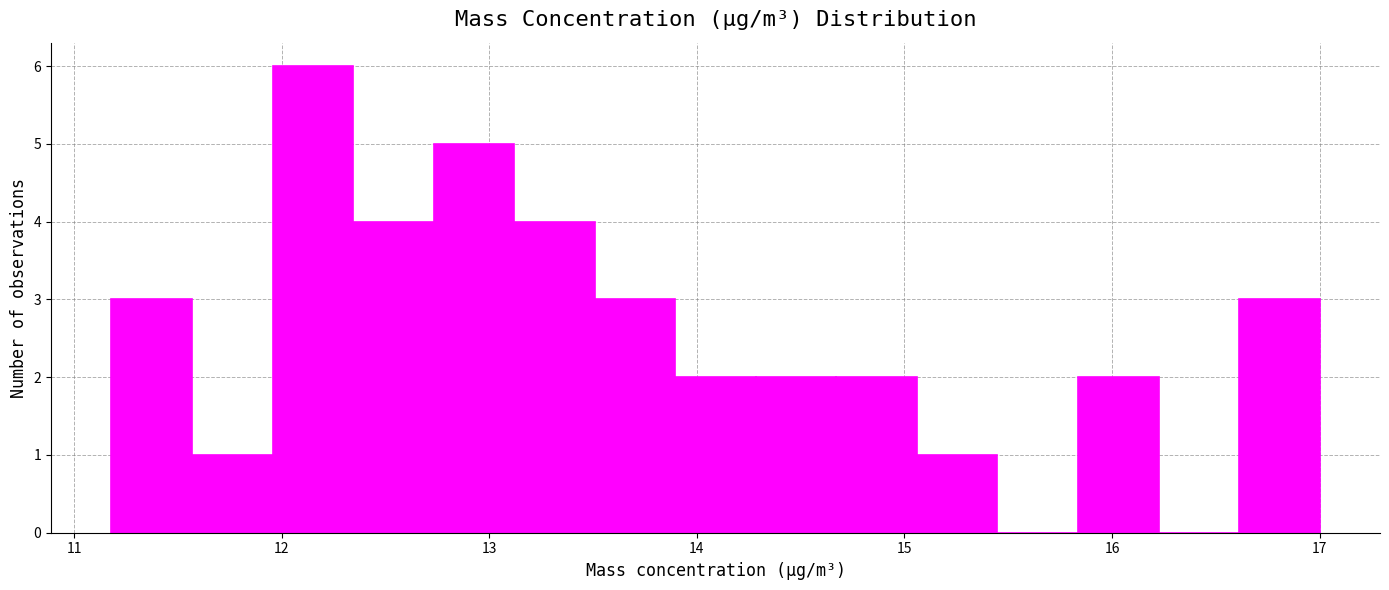

Around what value on the x-axis is the tallest bar? Give the approximate position of its centre, as read against the axis.

12.2